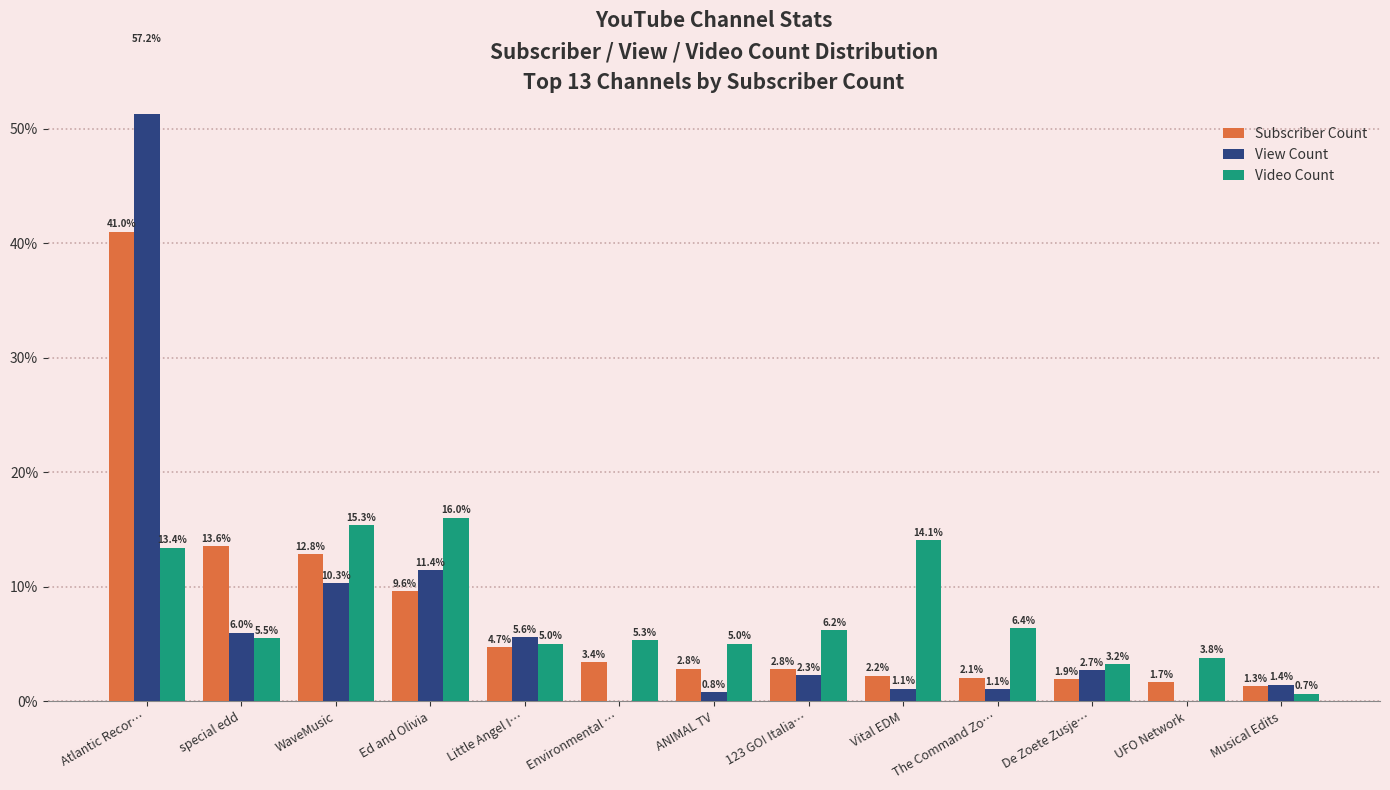

What is the minimum value for Subscriber Count?

1.3